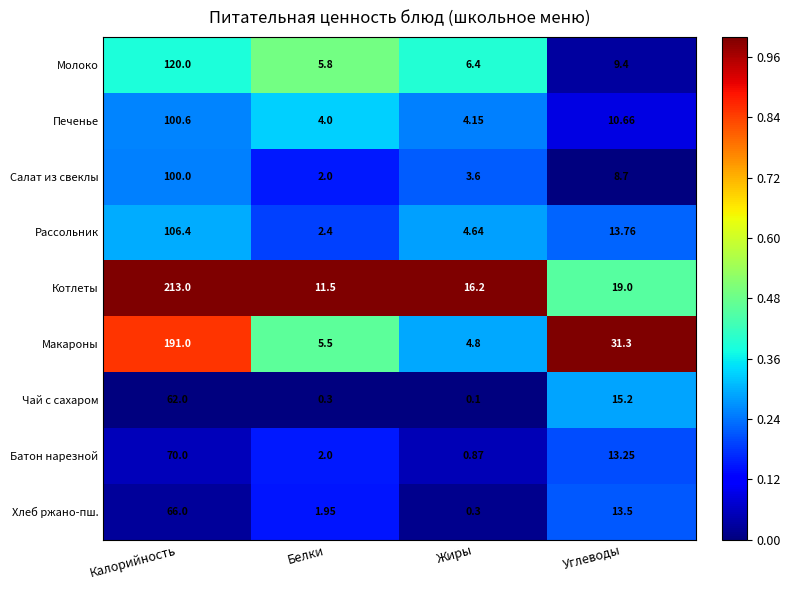

At which label does Салат из свеклы first exceed 8?

Калорийность